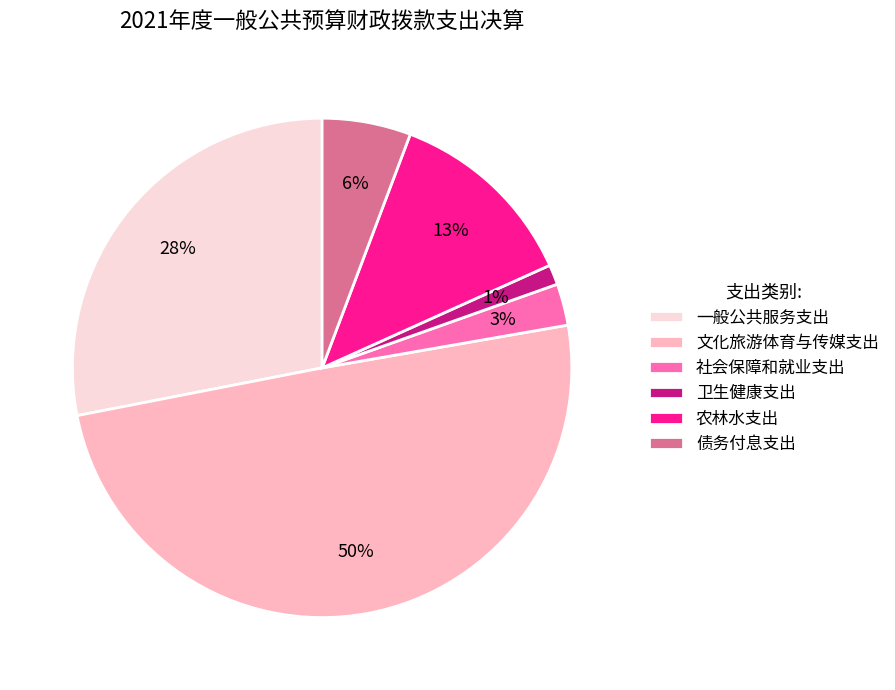

Which has a higher value, 社会保障和就业支出 or 卫生健康支出?

社会保障和就业支出